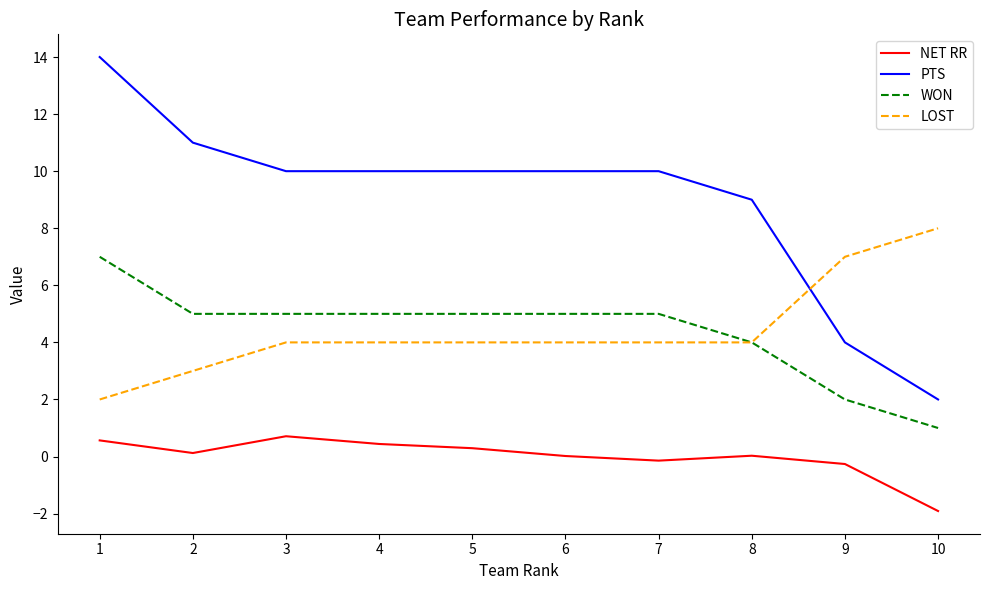

At which category does the chart reach its peak across all series?

1